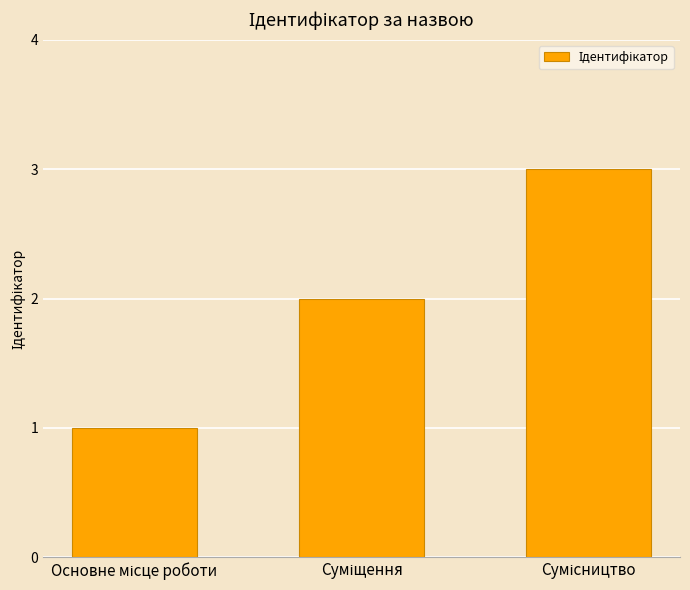

What is the greatest value displayed?

3